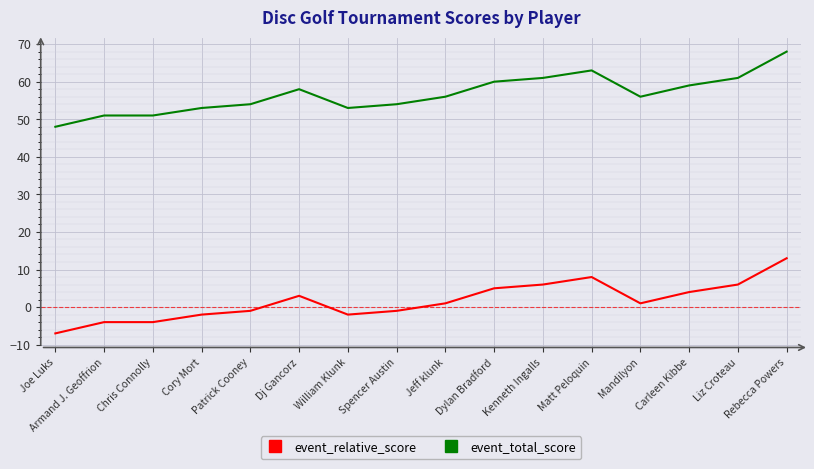

What is the difference between the event_total_score values at Armand J. Geoffrion and Dj Gancorz?

7